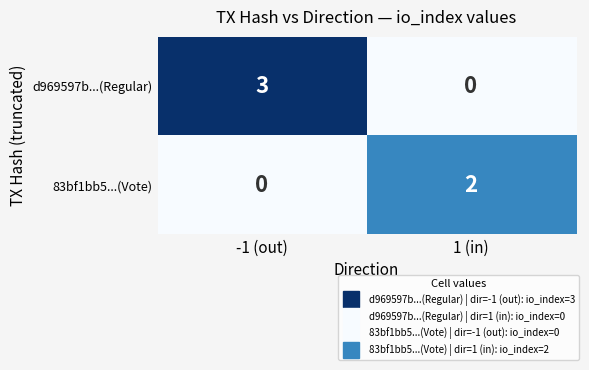

What is the spread (max minus min) of values at 1 (in)?

2